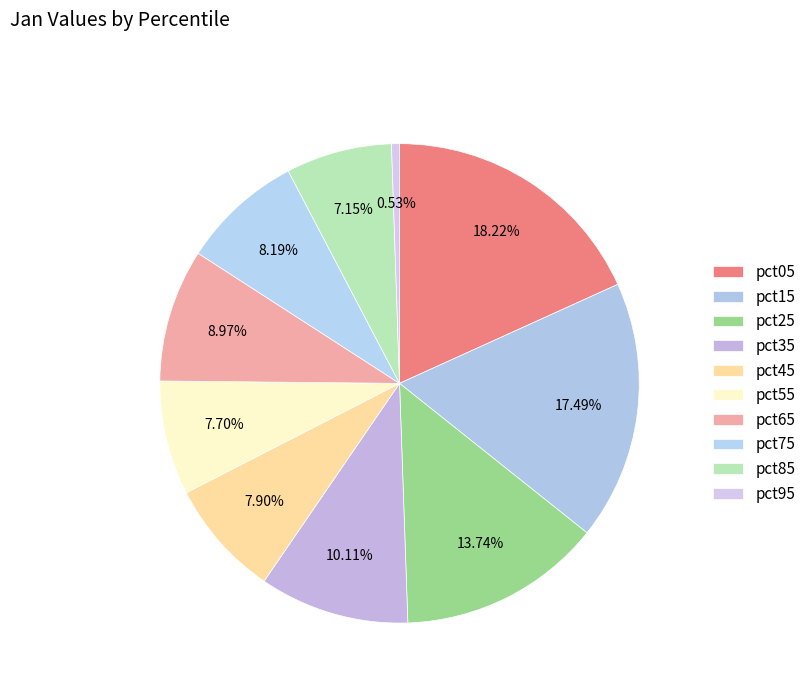

To the nearest percent, what is the difference between the largest and smallest slice percentages?

18%